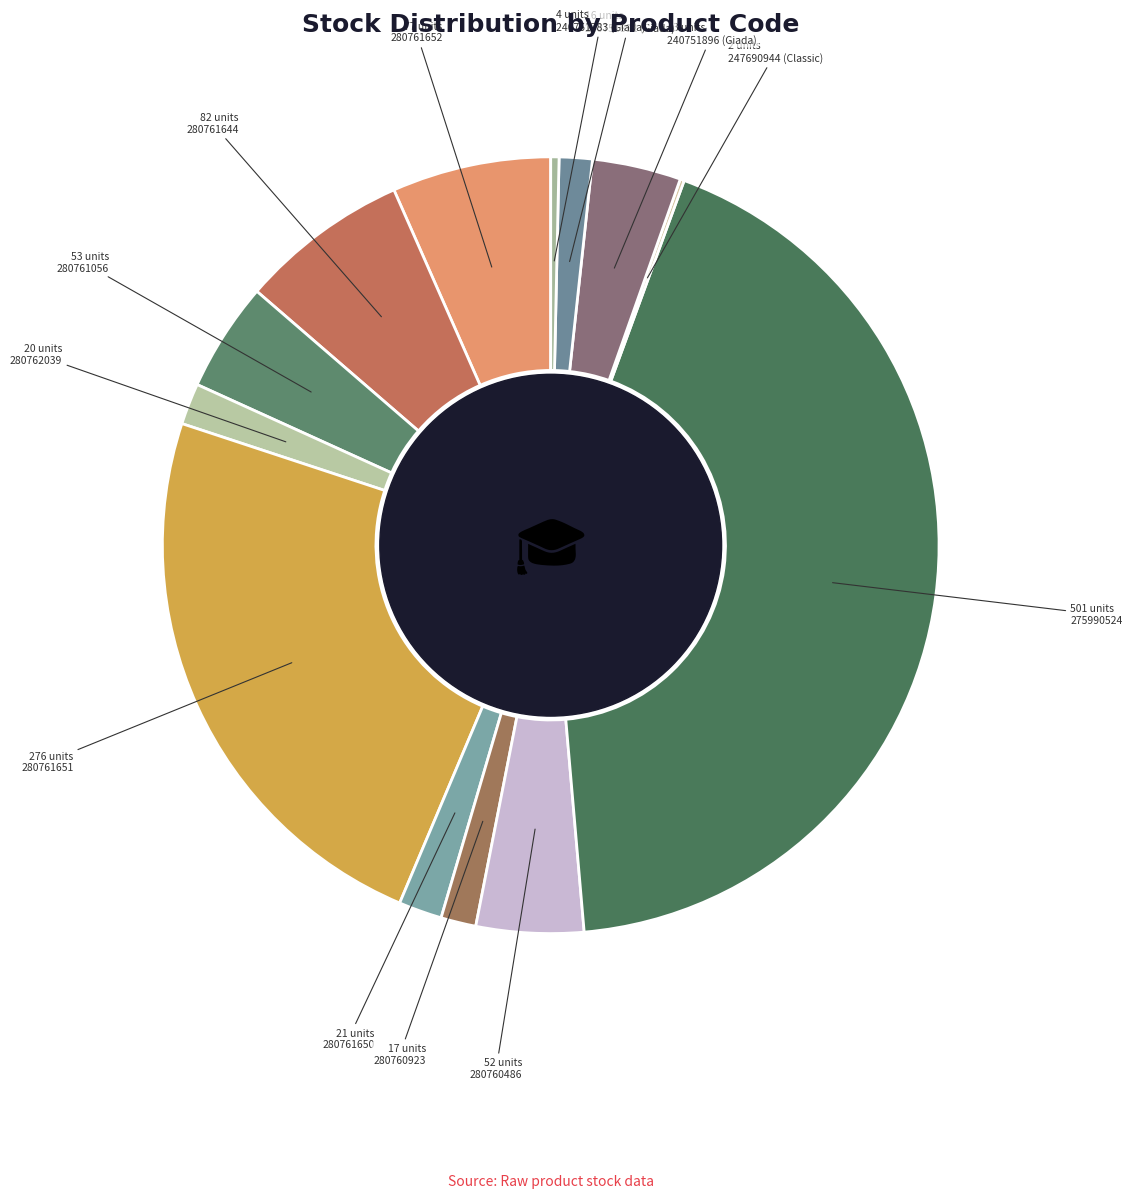

How many segments does this pie chart have?

13